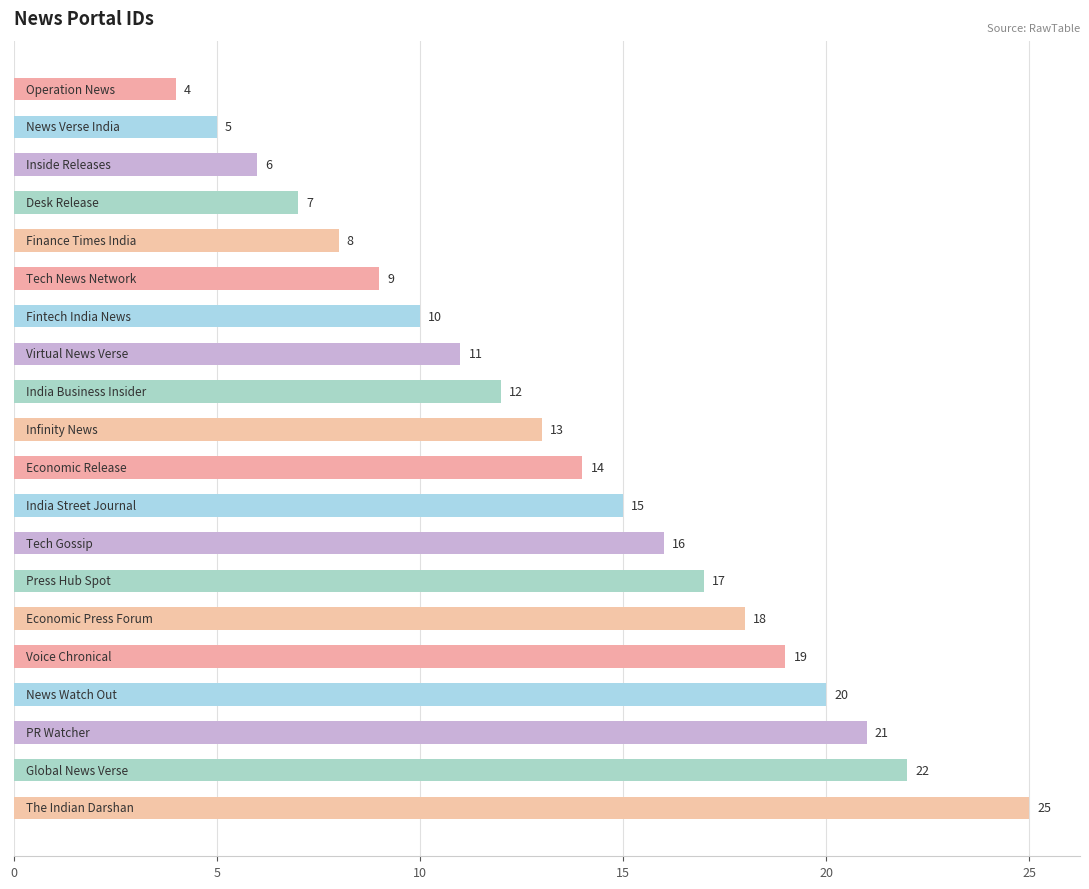

What is the value of the 7th bar from the top?

10